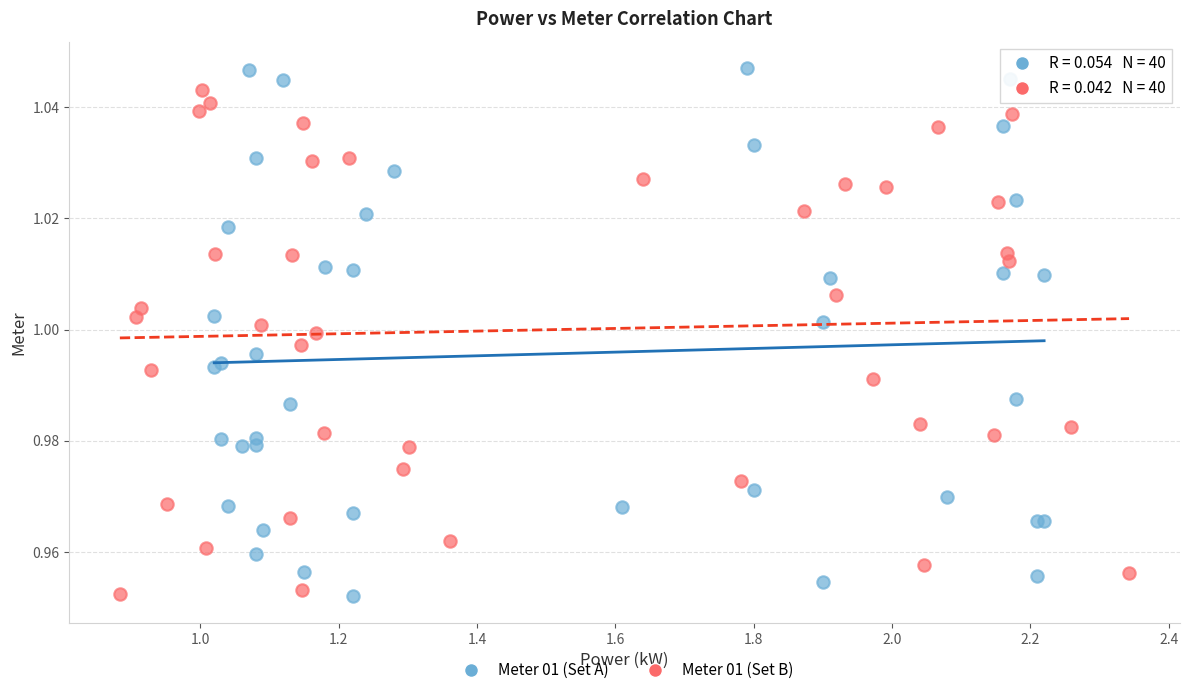

What are all the series names shown in the legend?

Meter 01 (Set A), Meter 01 (Set B)